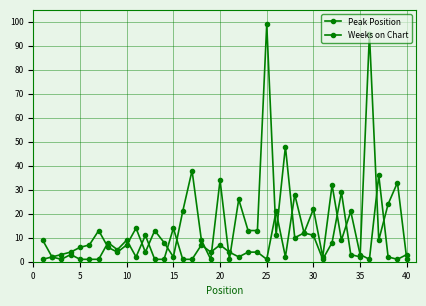

Does the chart have visible grid lines?

Yes